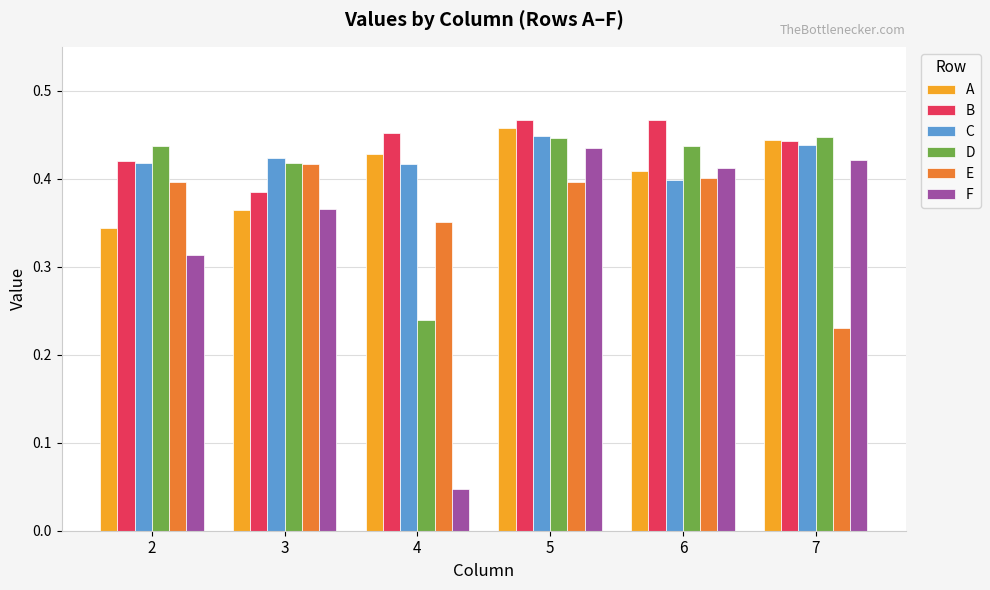

Which series changed the most between 4 and 7?

F